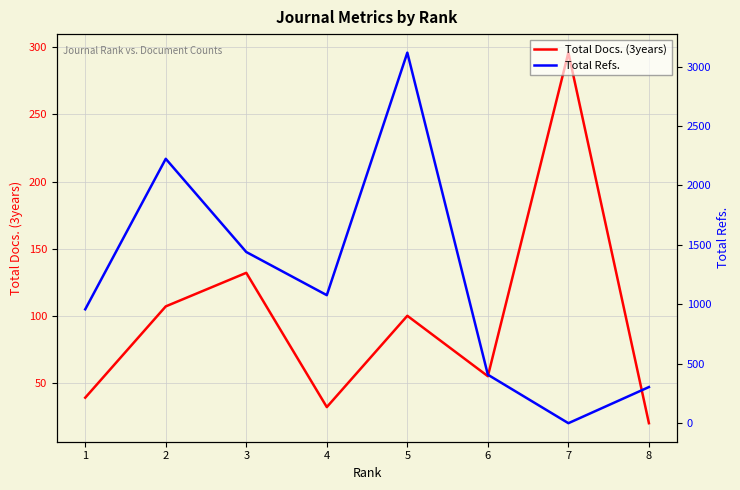

List the labels in order of Total Refs. value, largest first.

5, 2, 3, 4, 1, 6, 8, 7